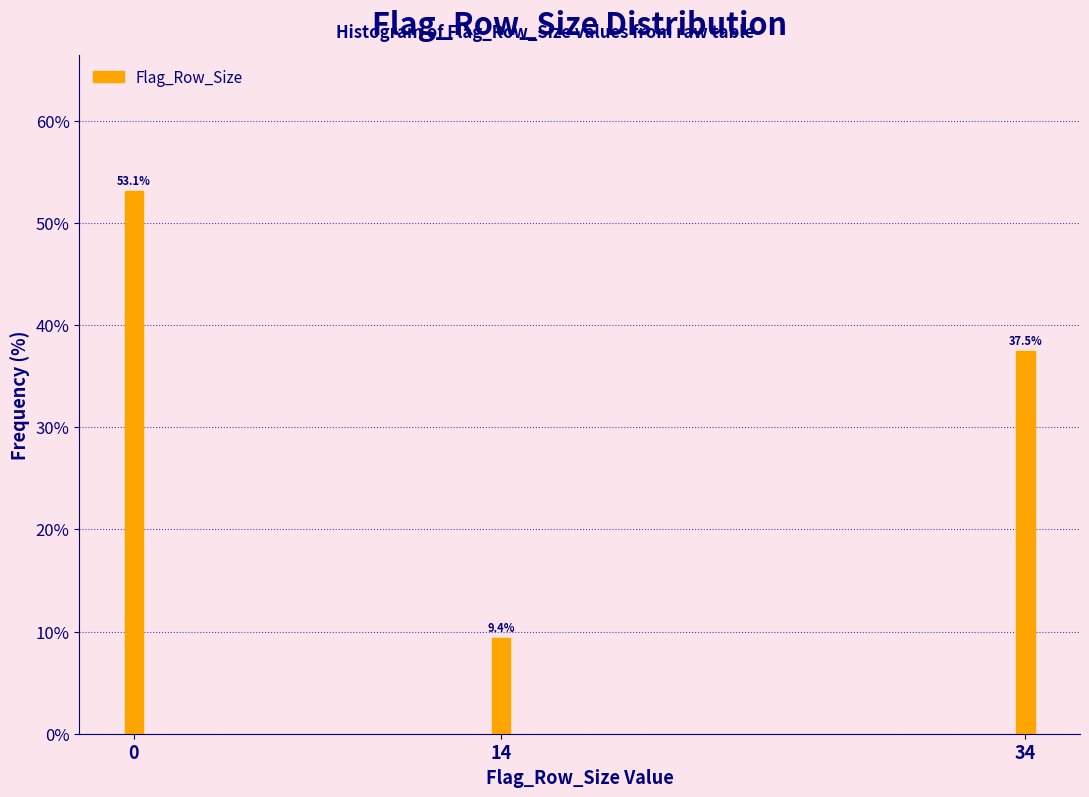

Reading left to right, transcribe all the data shown in this chart.

0=53.1	14=9.4	34=37.5